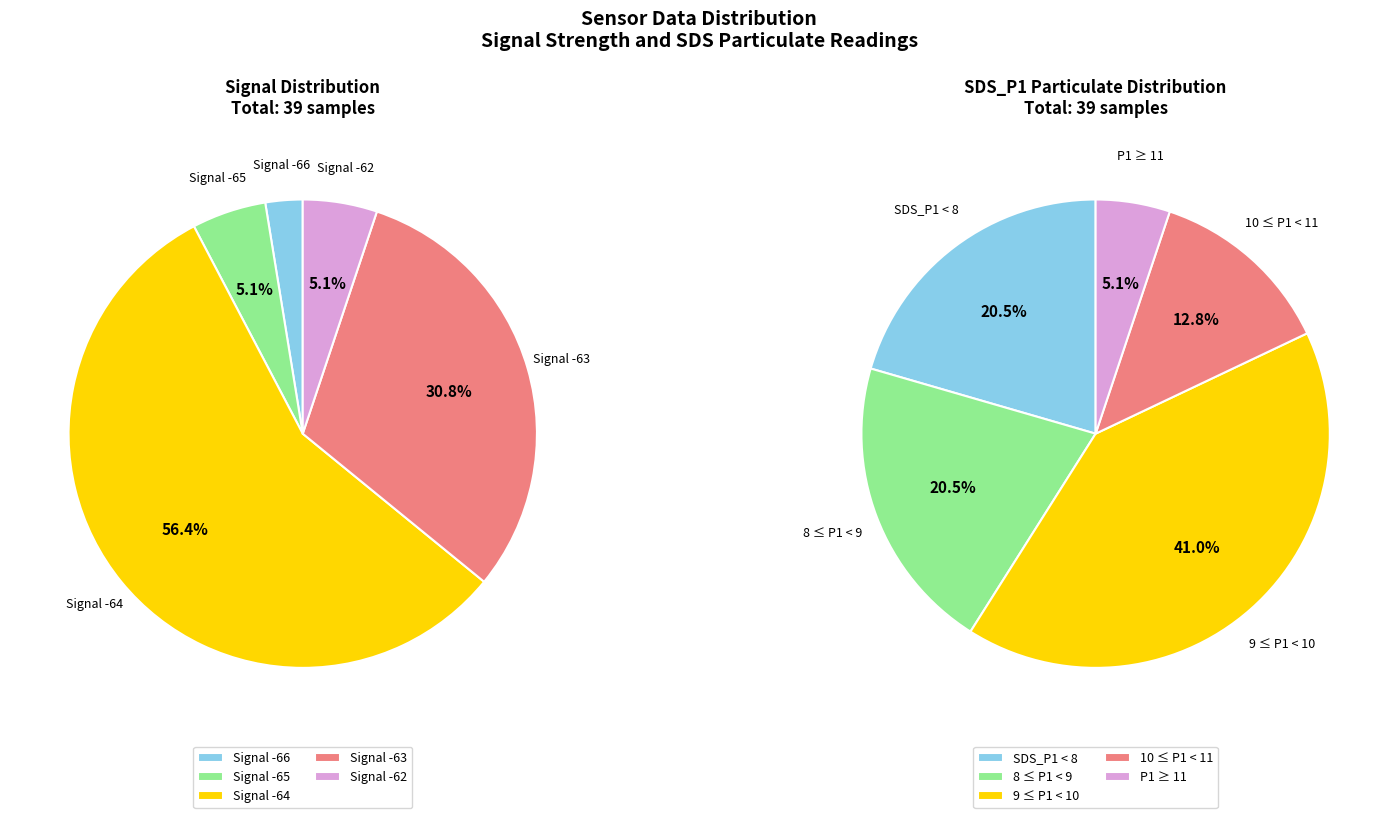

Does any single category account for the majority?

No